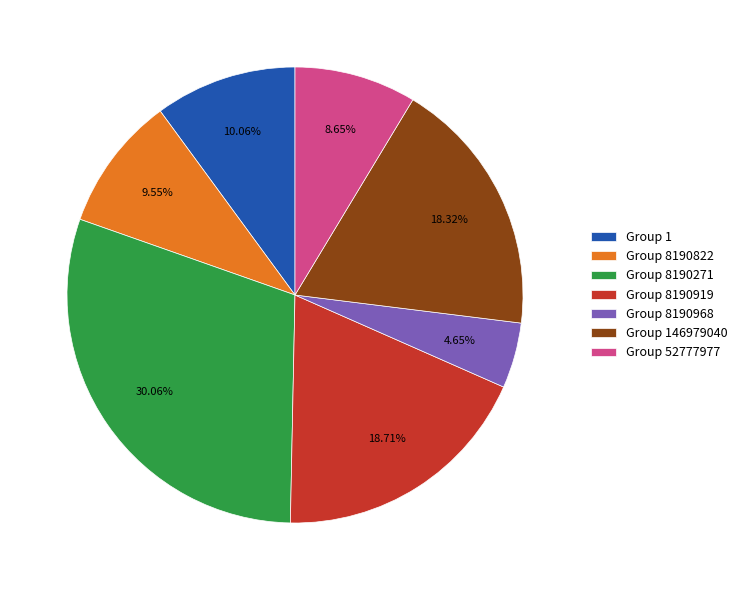

Combined, do Group 146979040 and Group 1 account for over 50%?

No